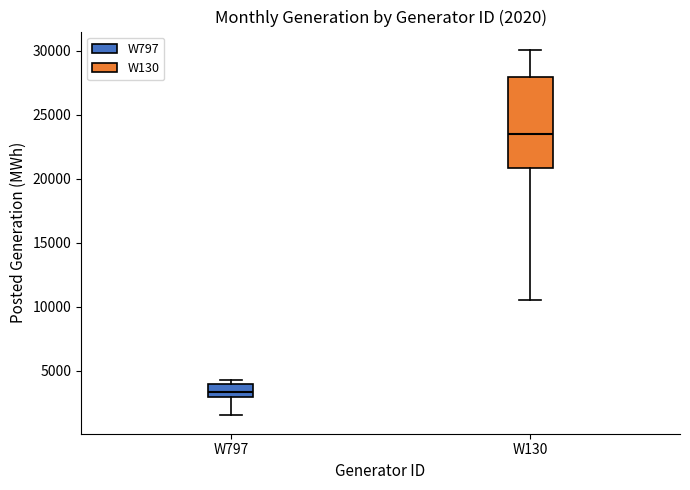

Which box has the highest median line?

W130